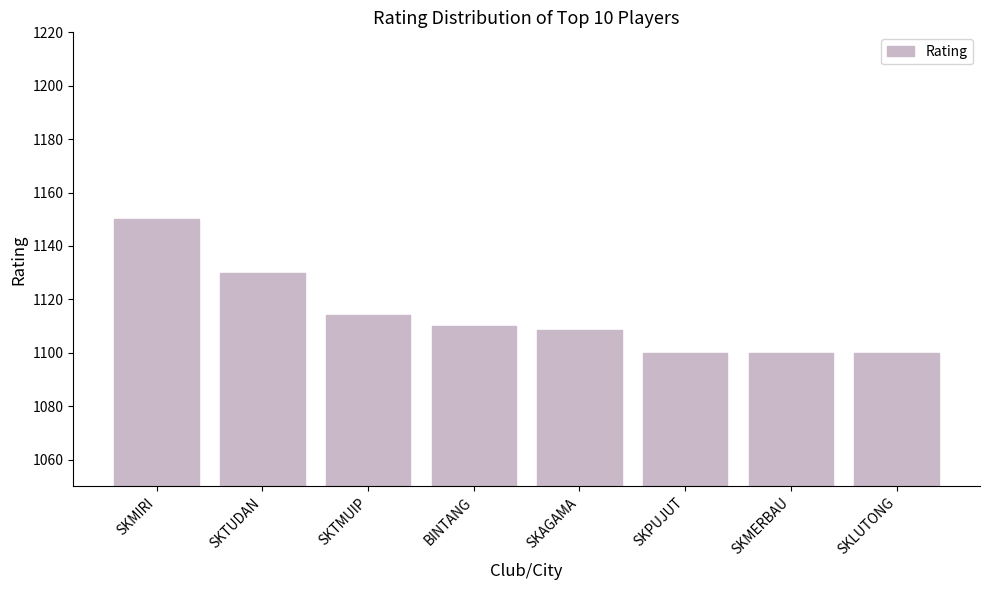

Reading left to right, transcribe all the data shown in this chart.

1150.0	1130.0	1114.3	1110.0	1108.3	1100.0	1100.0	1100.0